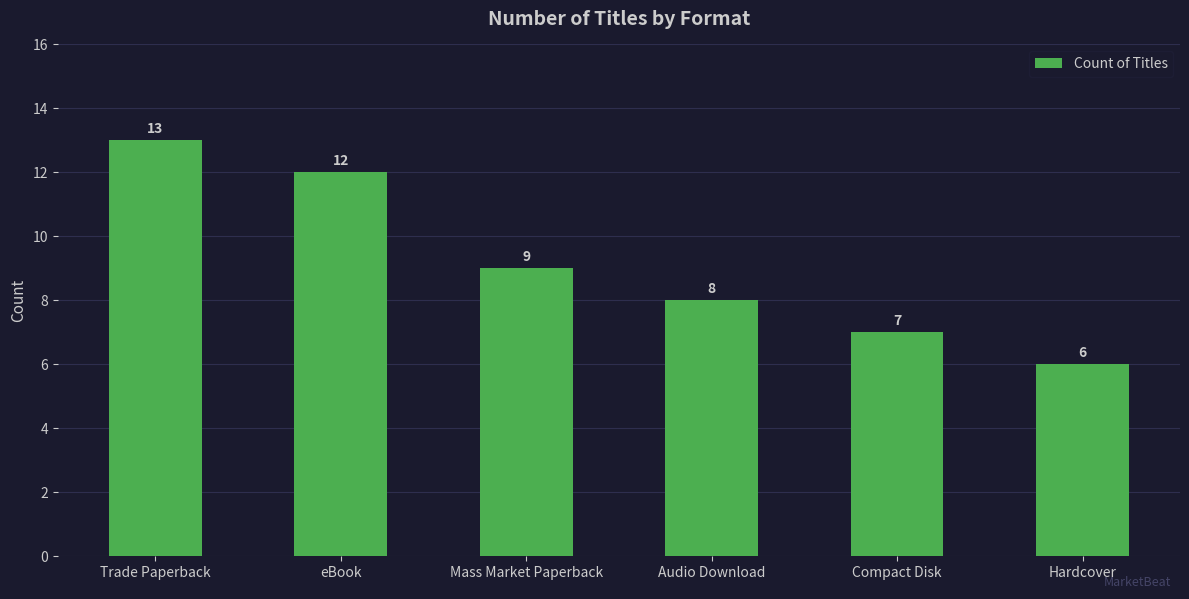

What is the difference between the maximum and second lowest values?

6